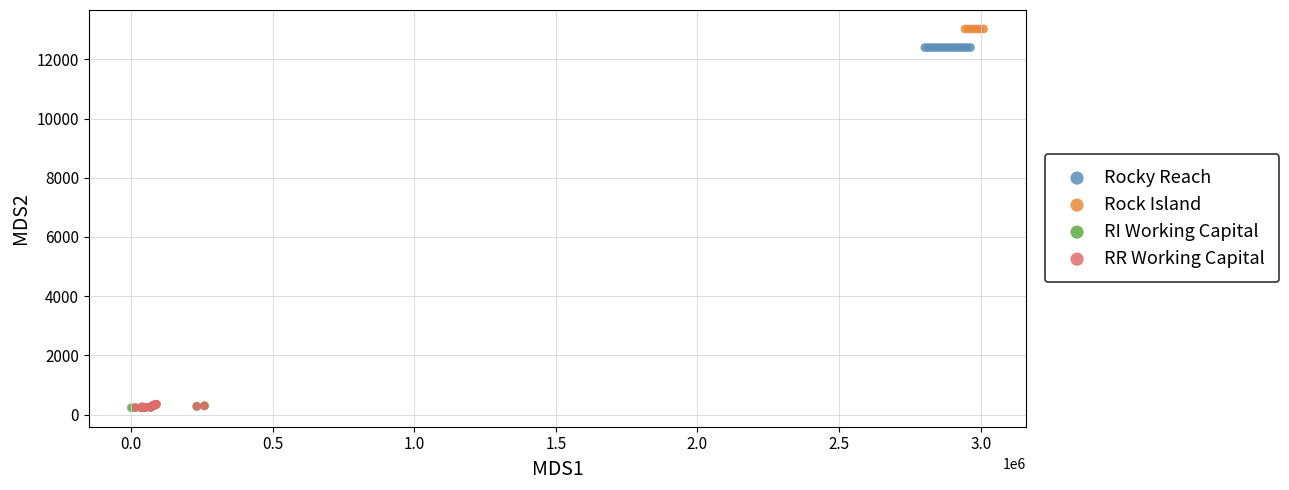

What are all the series names shown in the legend?

Rocky Reach, Rock Island, RI Working Capital, RR Working Capital